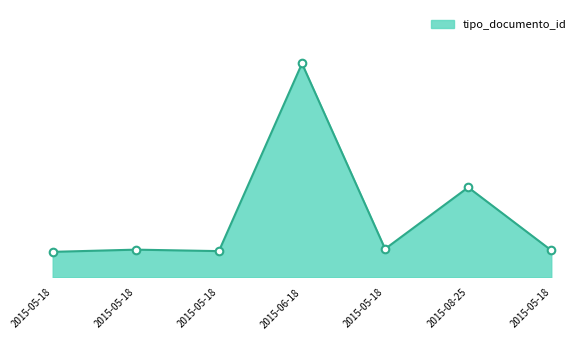

Does the chart have visible grid lines?

No